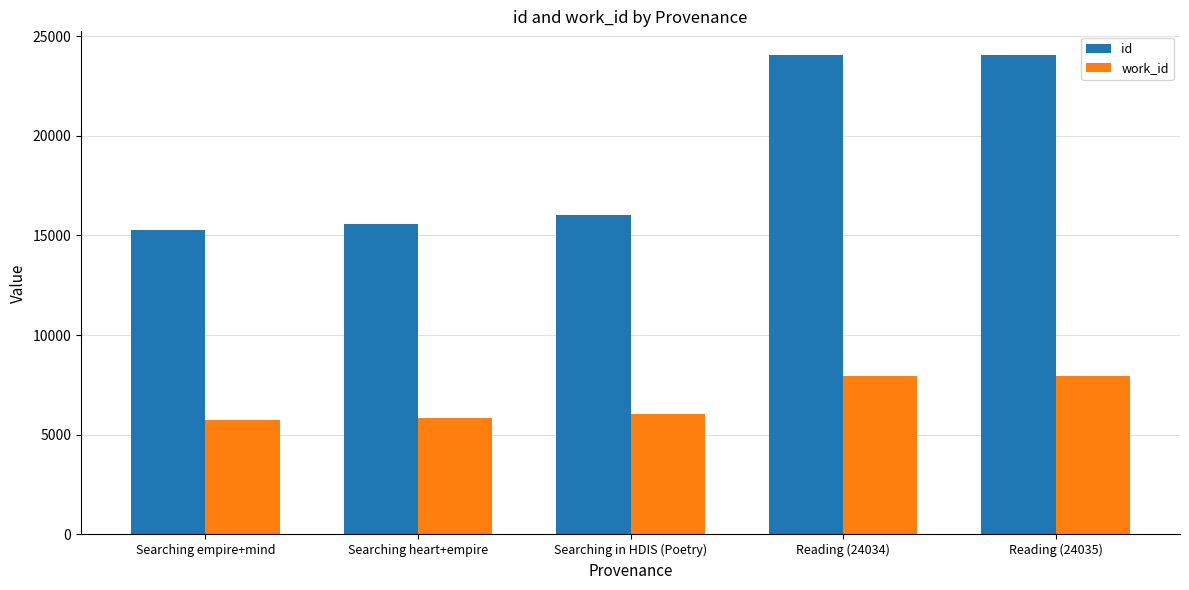

What is the label of the 5th bar from the left?

Reading (24035)